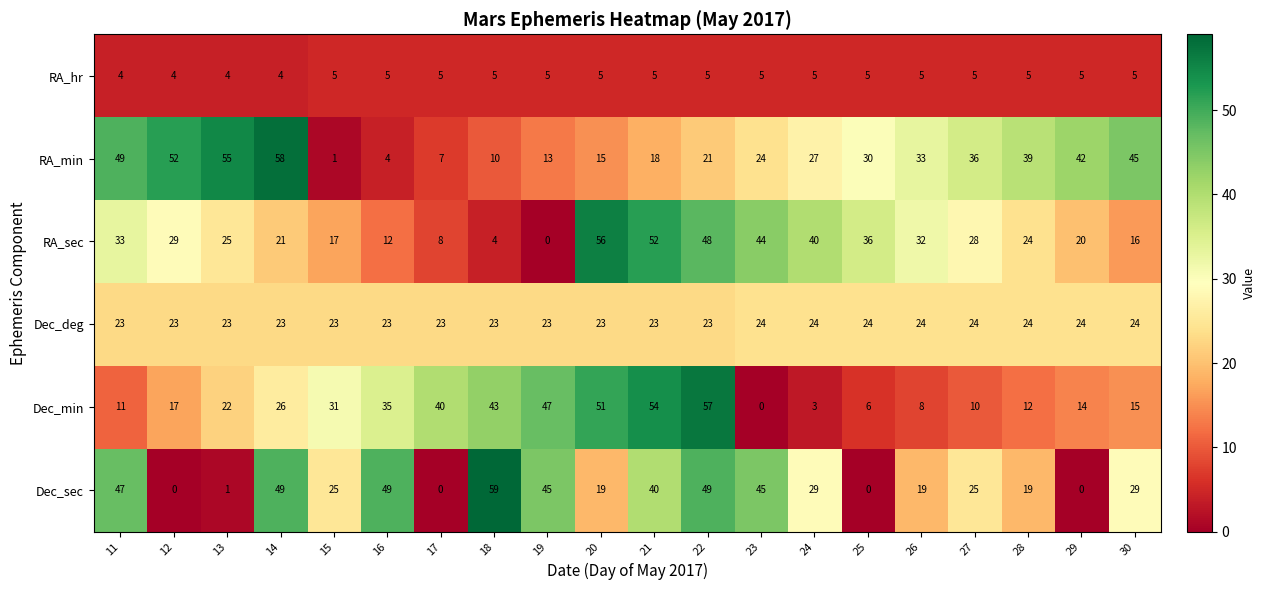

Which series changed the most between 28 and 29?

Dec_sec